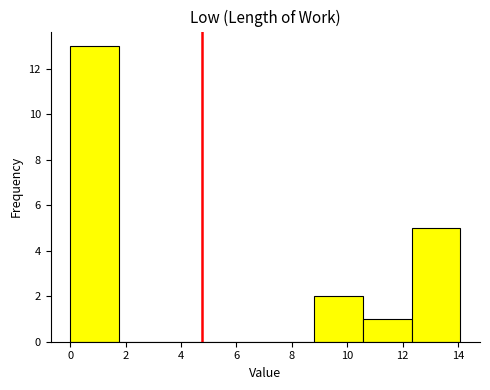

Over which range of the x-axis is the bar tallest?

0.0 to 1.8